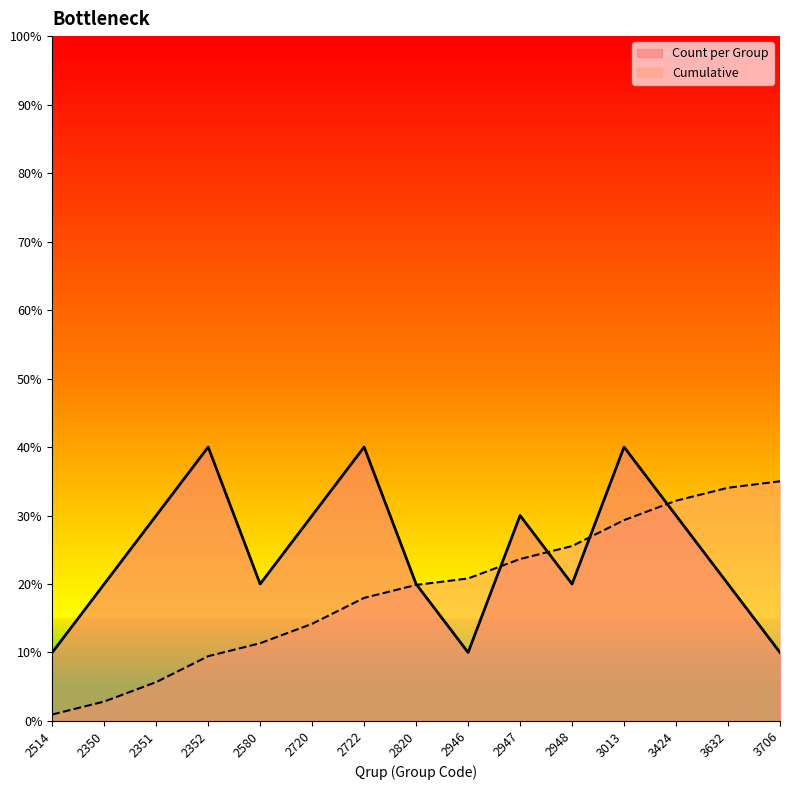

What is the difference between the Cumulative values at 3424 and 2351?

26.5